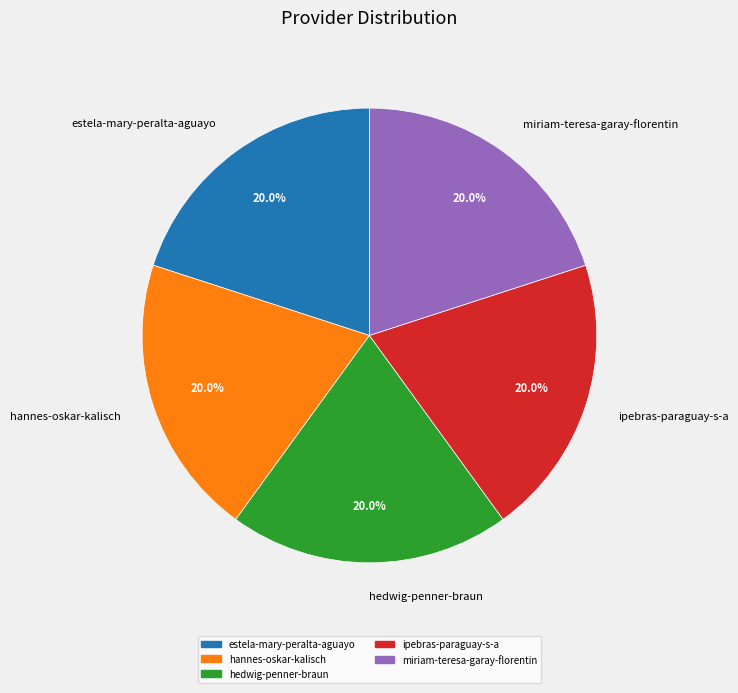

What is the total percentage of hedwig-penner-braun and estela-mary-peralta-aguayo?

40.0%